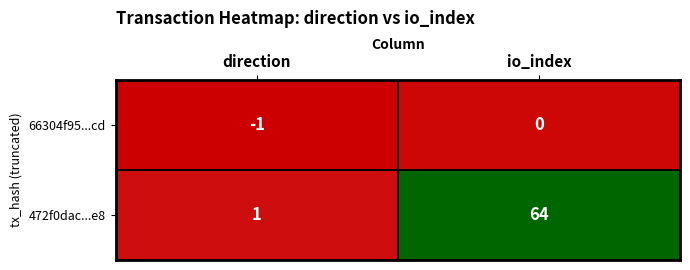

At io_index, list the series in order from smallest to largest.

66304f95...cd, 472f0dac...e8